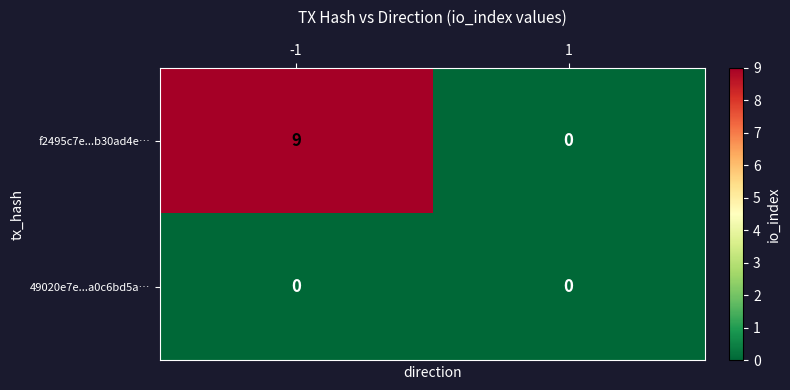

What is the highest value of the f2495c7e...b30ad4e… series?

9